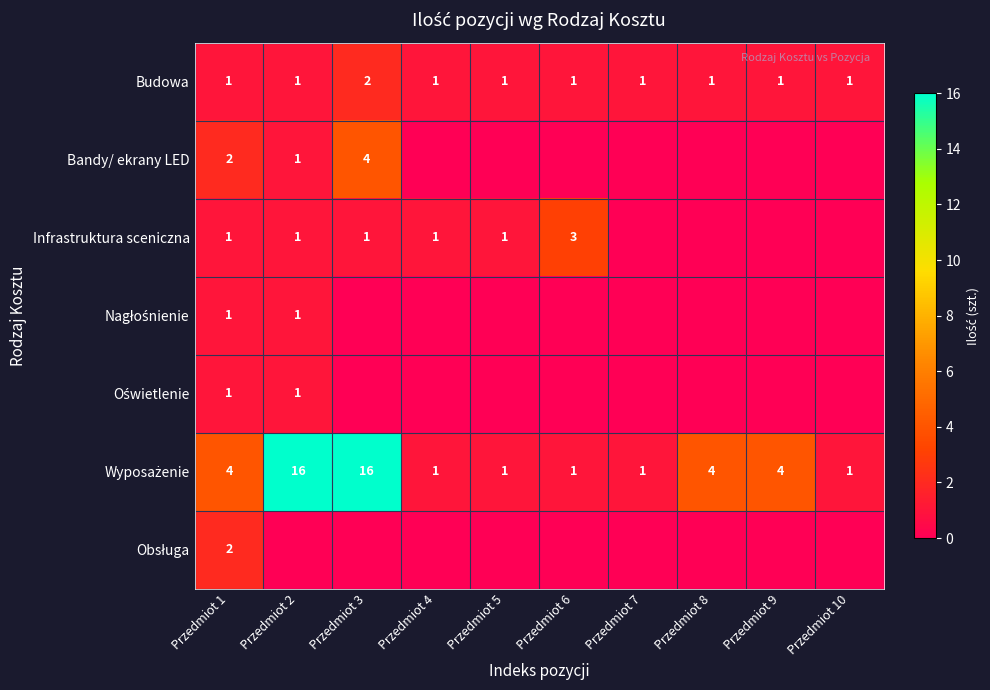

True or false: Infrastruktura sceniczna has a value of 2 at Przedmiot 1.

False